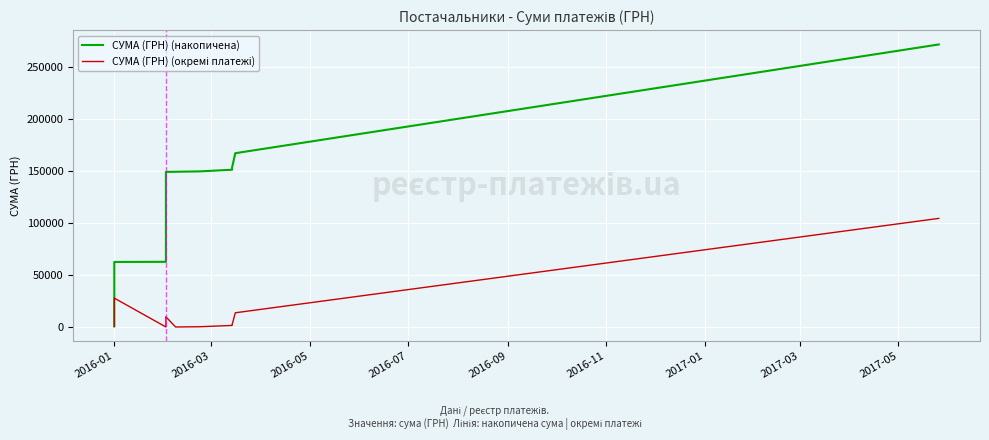

What is the minimum value for СУМА (ГРН) (накопичена)?

700.0